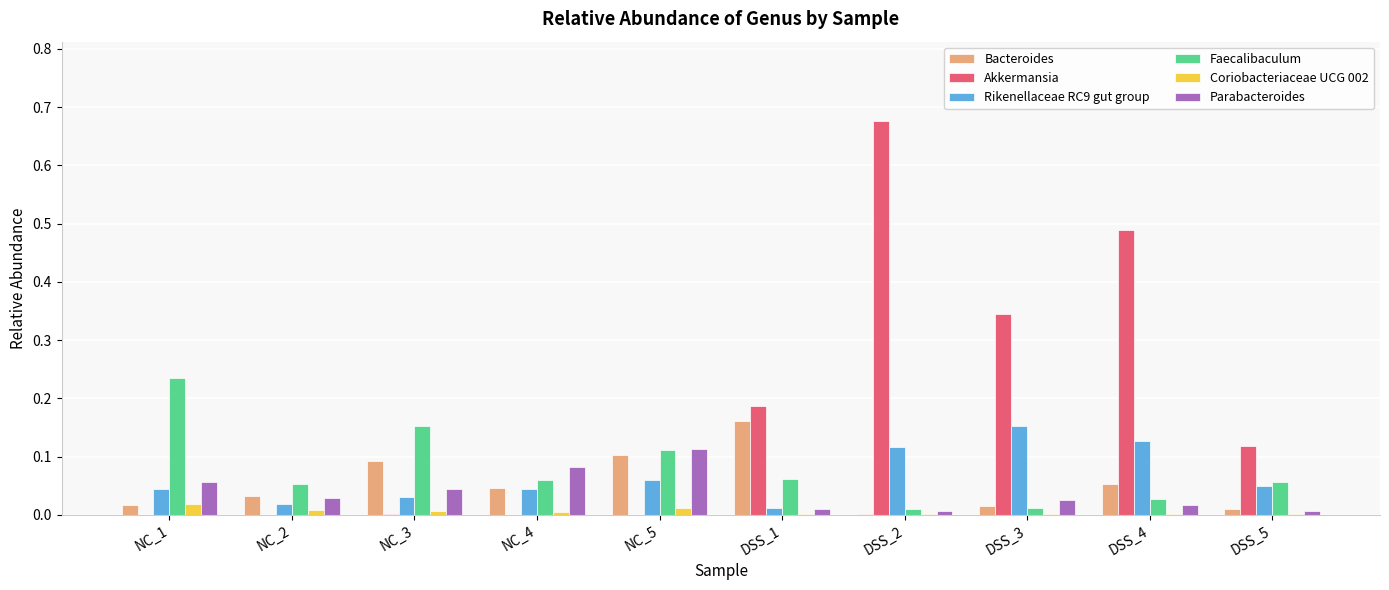

True or false: Faecalibaculum has a value of 0.0 at NC_5.

False